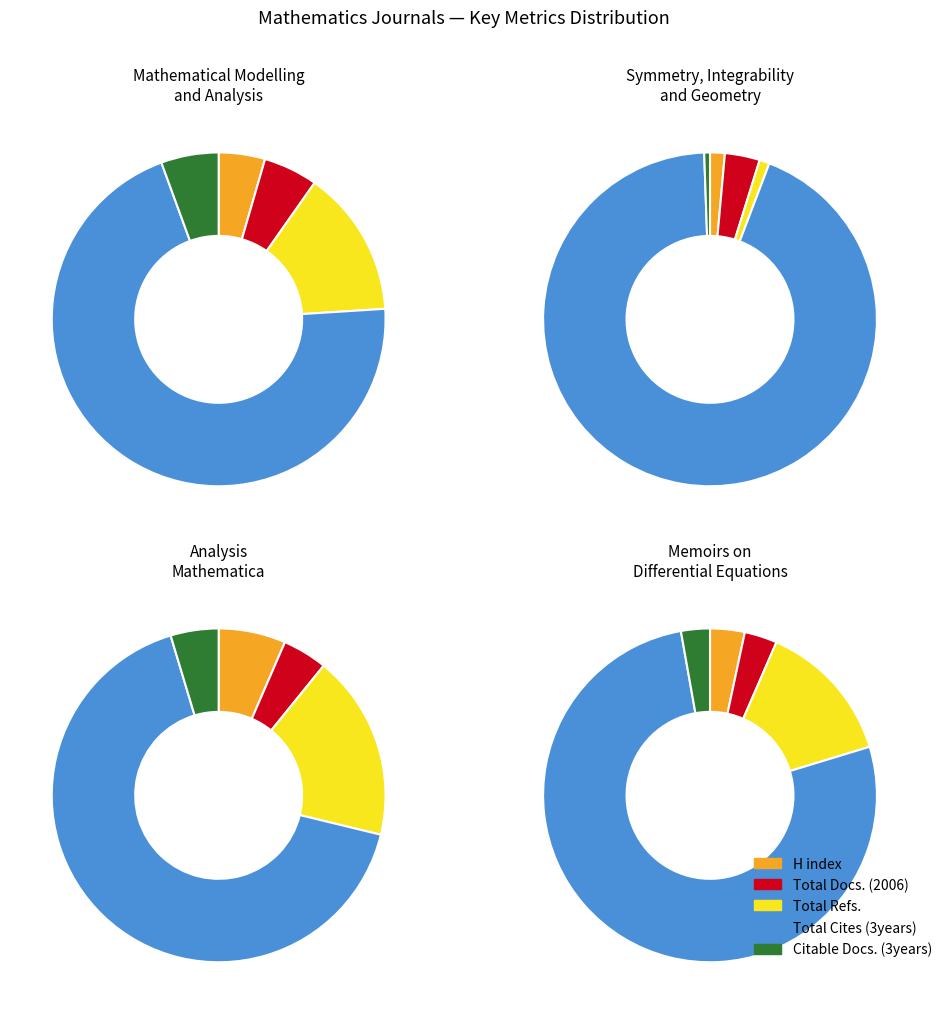

What percentage is NOT represented by Citable Docs. (3years)?

94.4%